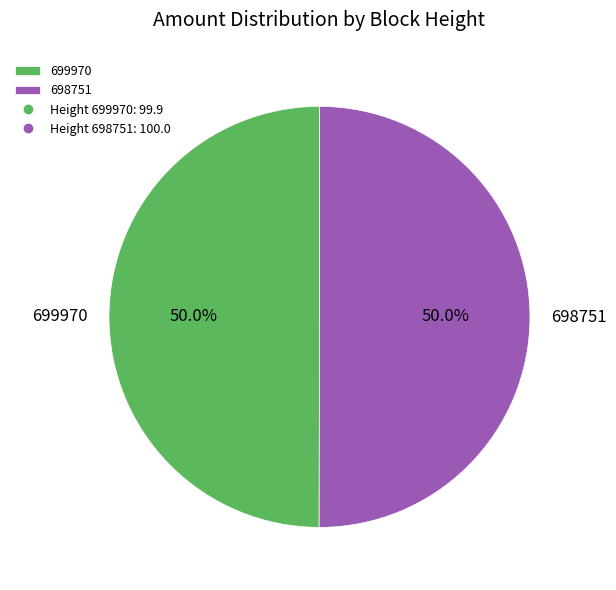

Approximately how many times larger is the value at 699970 compared to 698751?

1.0